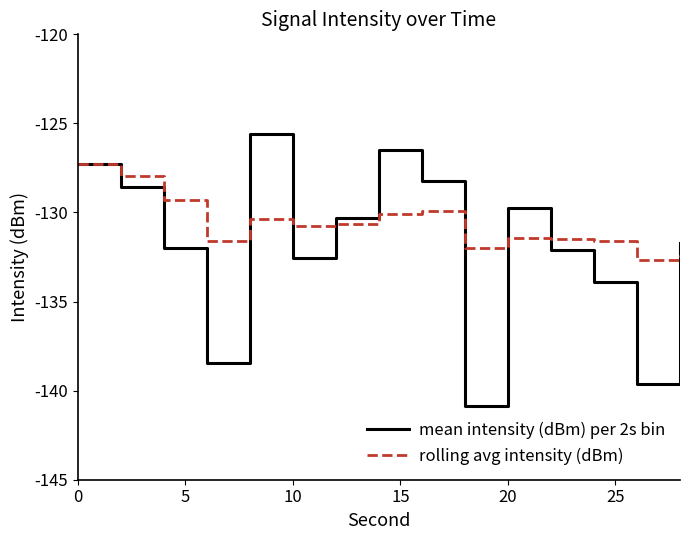

Which series has the largest range (max minus min)?

mean intensity (dBm) per 2s bin